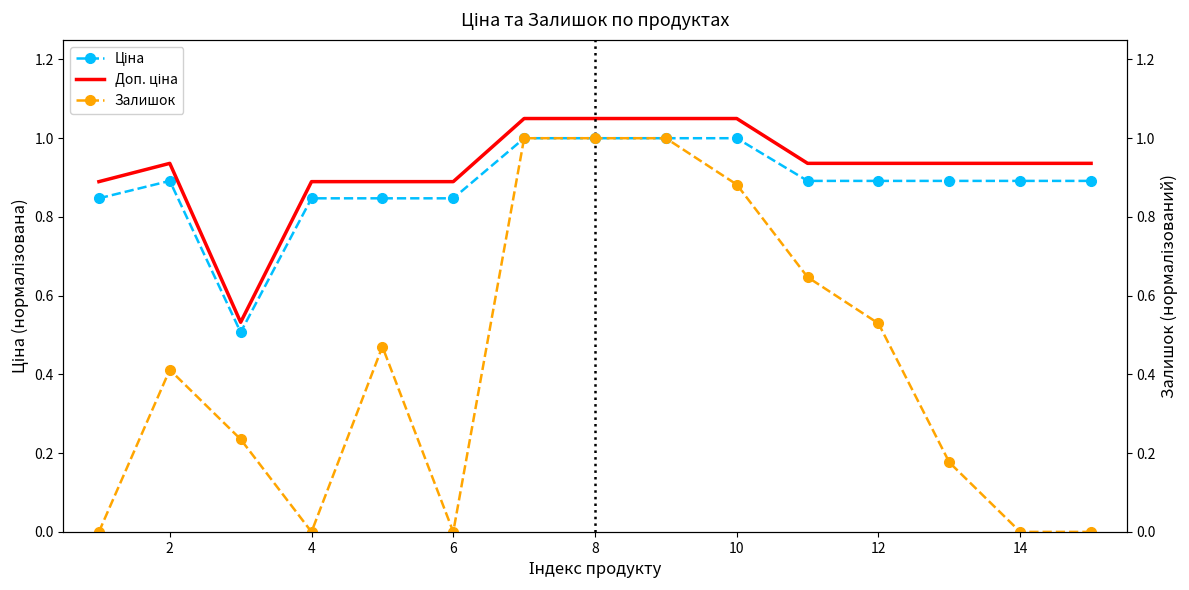

True or false: Залишок has more than 2 interior local peaks.

False